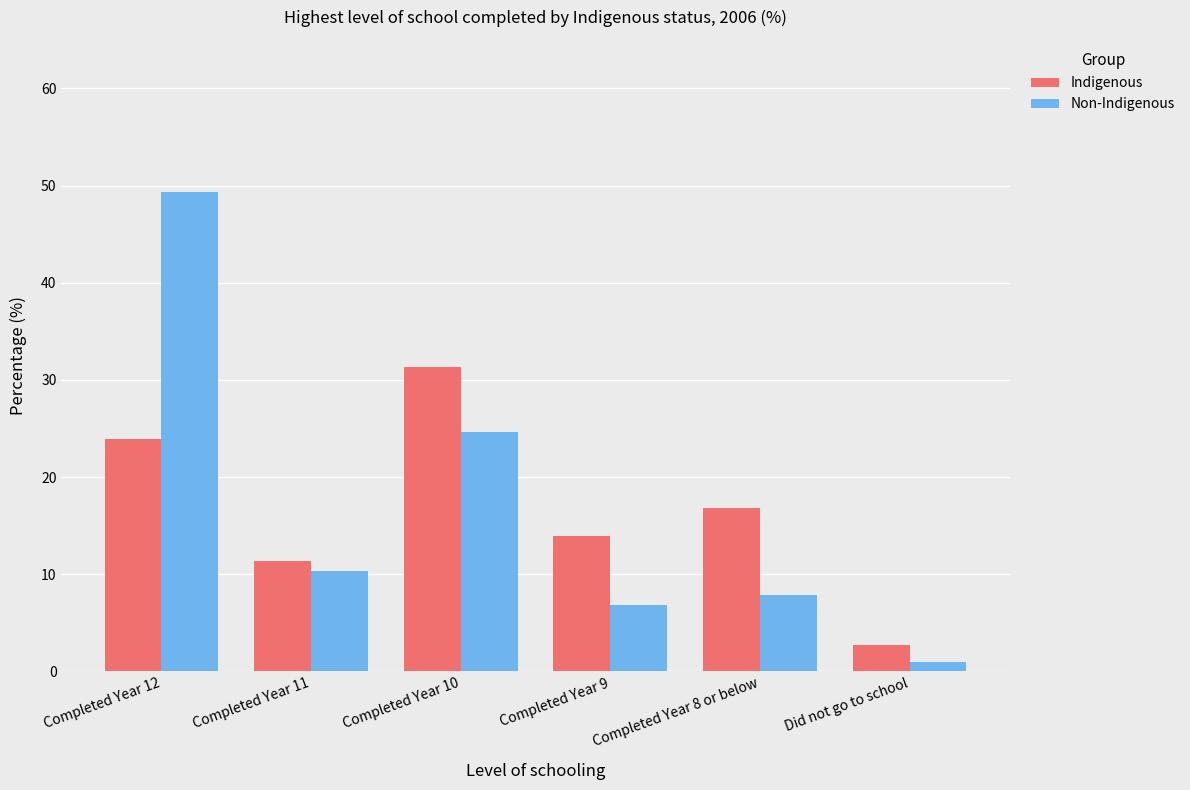

What position from the right is Completed Year 12?

6